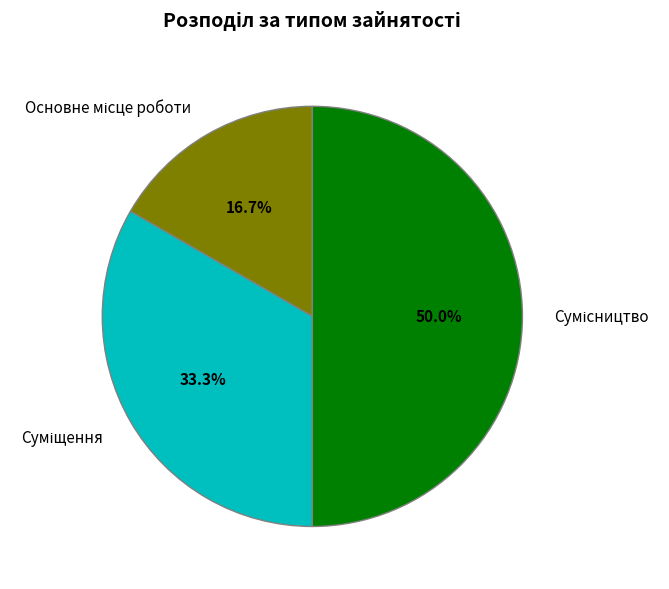

Which slice is the smallest?

Основне місце роботи